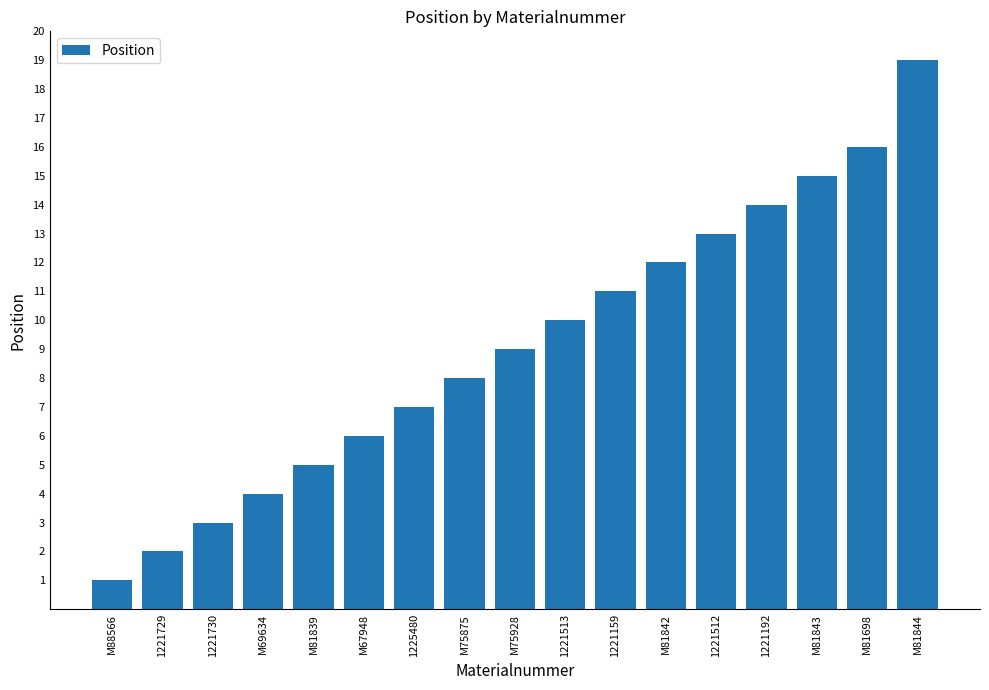

What is the ratio of the value at M81844 to the value at M81843?

1.3